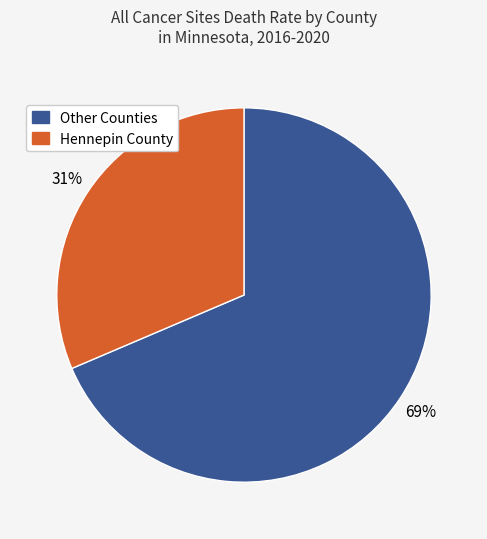

To the nearest percent, what is the average slice percentage?

50%